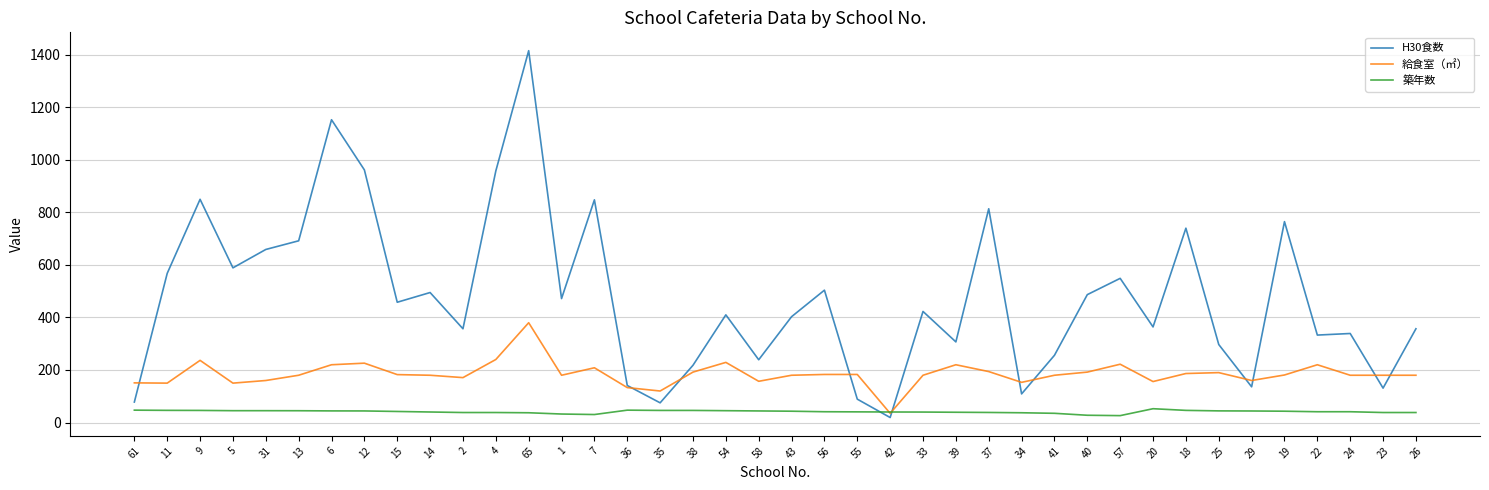

Which category has the highest value in the H30食数 series?

65